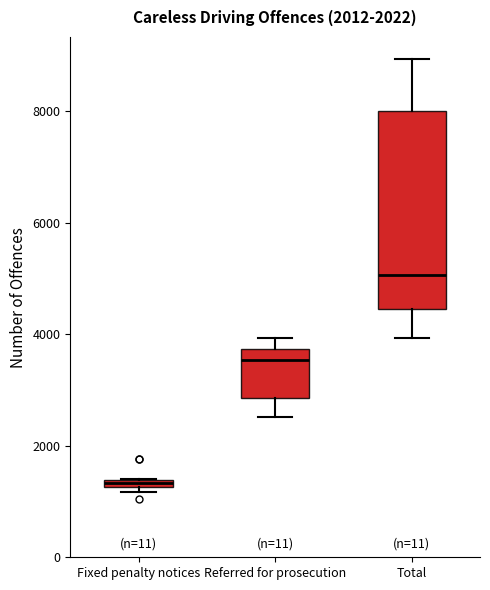

Which box has the highest median line?

Total